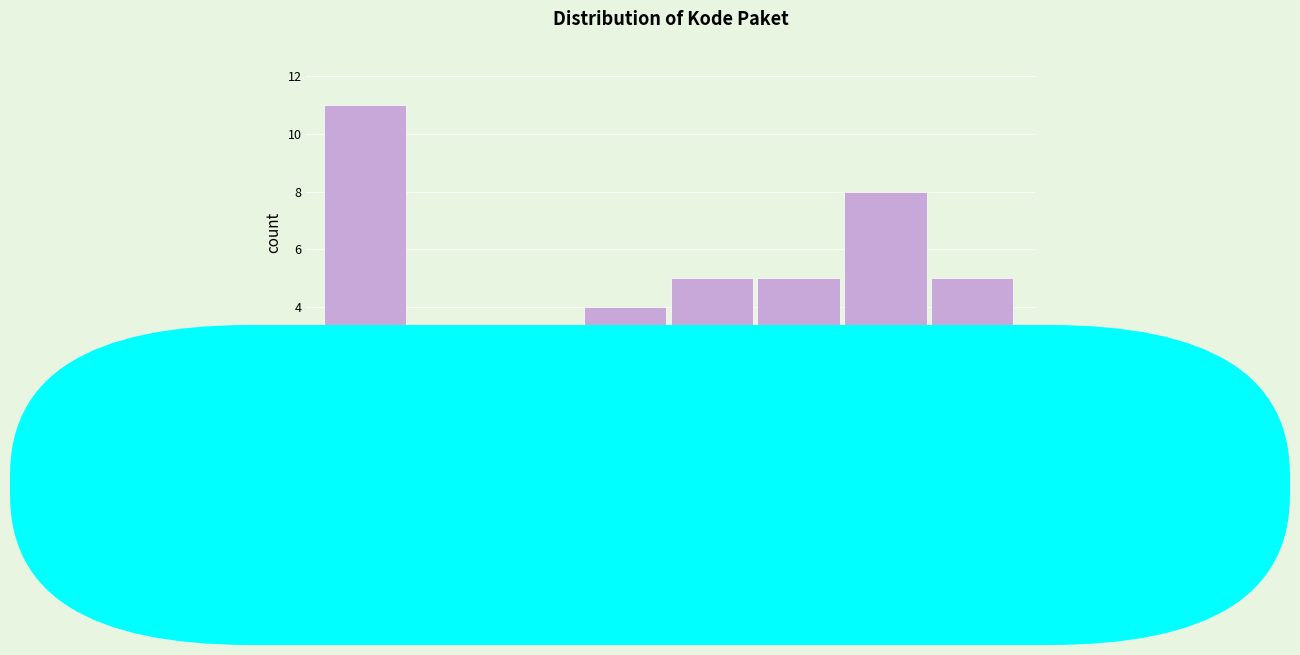

Reading left to right, what are all the values shown in this chart?

378K=11	624K=0	870K=2	1116K=4	1362K=5	1608K=5	1854K=8	2100K=5